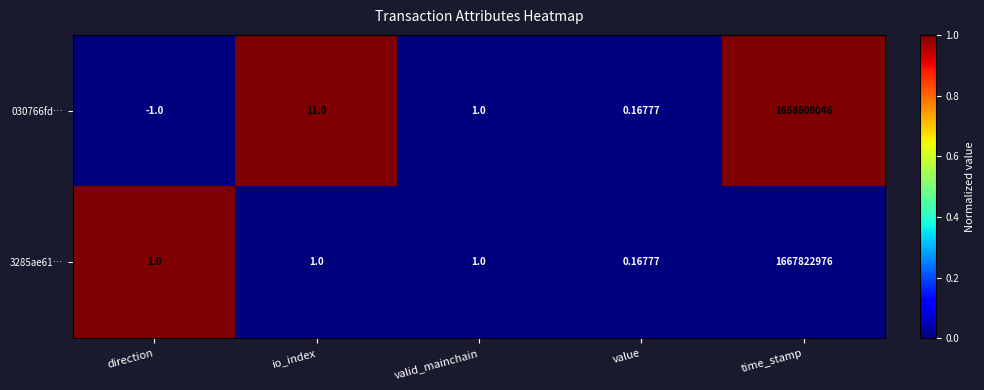

At which label is 030766fd… closest to 834304522?

io_index